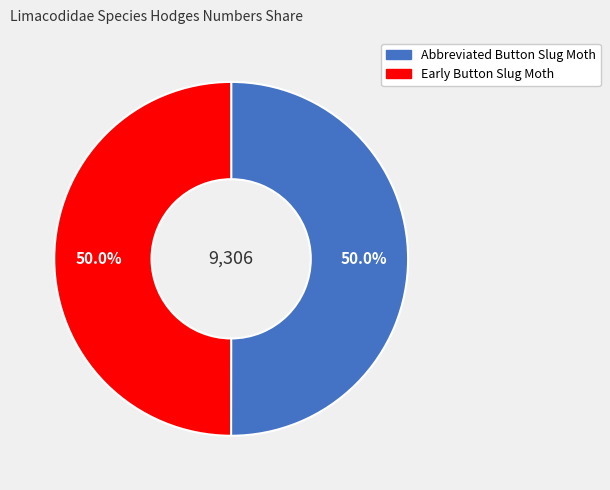

The Abbreviated Button Slug Moth slice represents 42% of the pie. True or false?

False